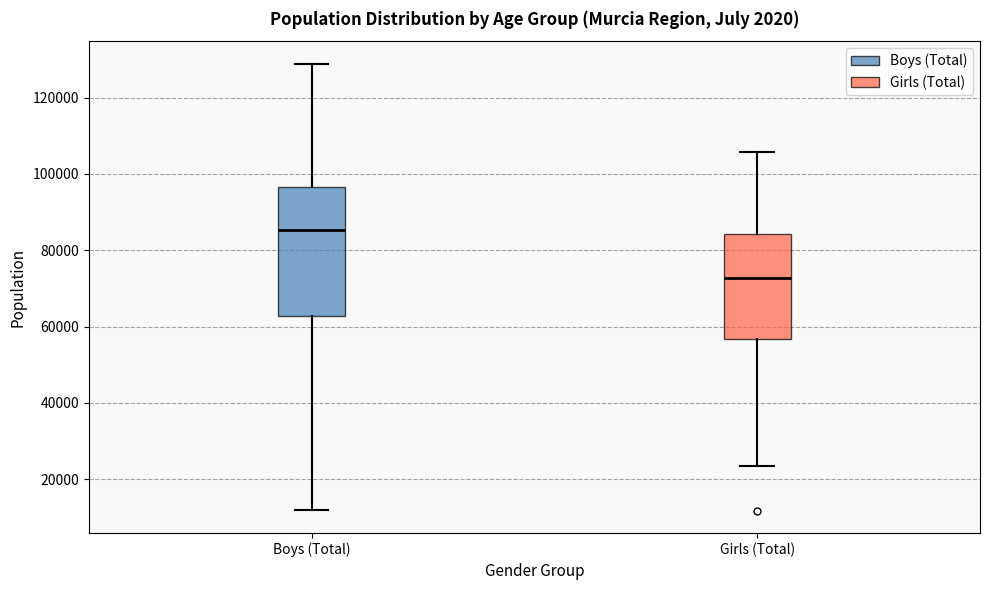

Where is the upper edge of the box for Girls (Total) on the y-axis? The values are not printed on the chart, so give them approximately, as read against the axis.

84000